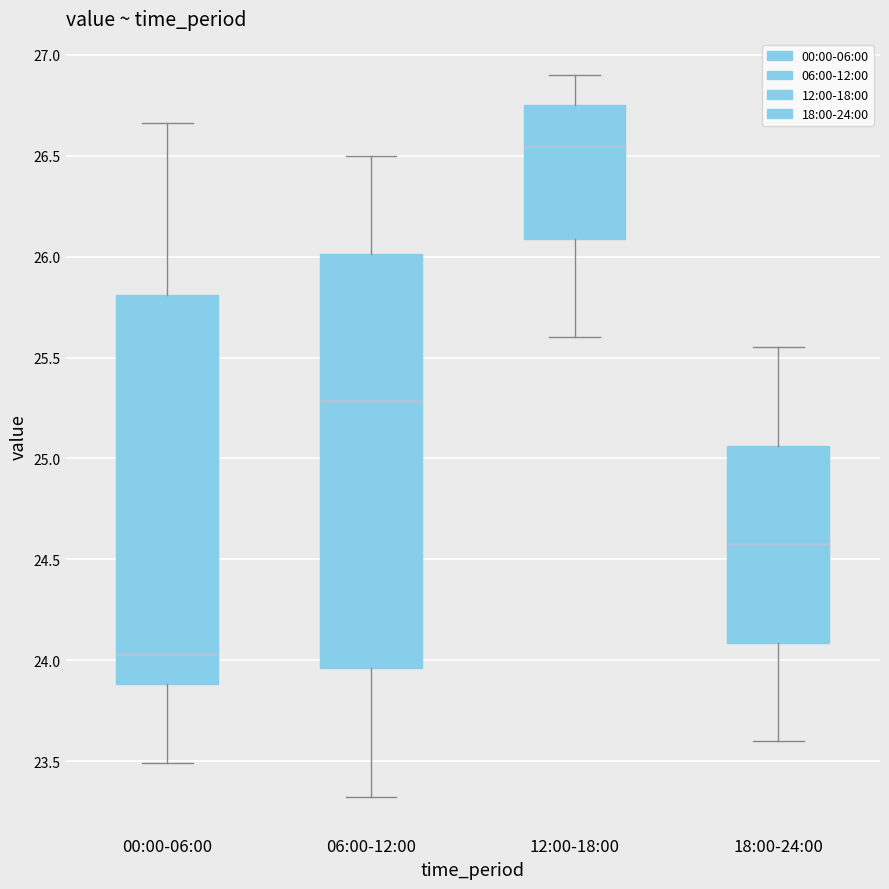

Reading left to right, read every box against the y-axis: the position of its median line, the range the box covers, and the ends of its whiskers. The values are not printed on the chart, so give them approximately, as read against the axis.

00:00-06:00: median 24.05, box 23.90 to 25.80, whiskers 23.50 to 26.65
06:00-12:00: median 25.30, box 23.95 to 26.00, whiskers 23.30 to 26.50
12:00-18:00: median 26.55, box 26.10 to 26.75, whiskers 25.60 to 26.90
18:00-24:00: median 24.60, box 24.10 to 25.05, whiskers 23.60 to 25.55